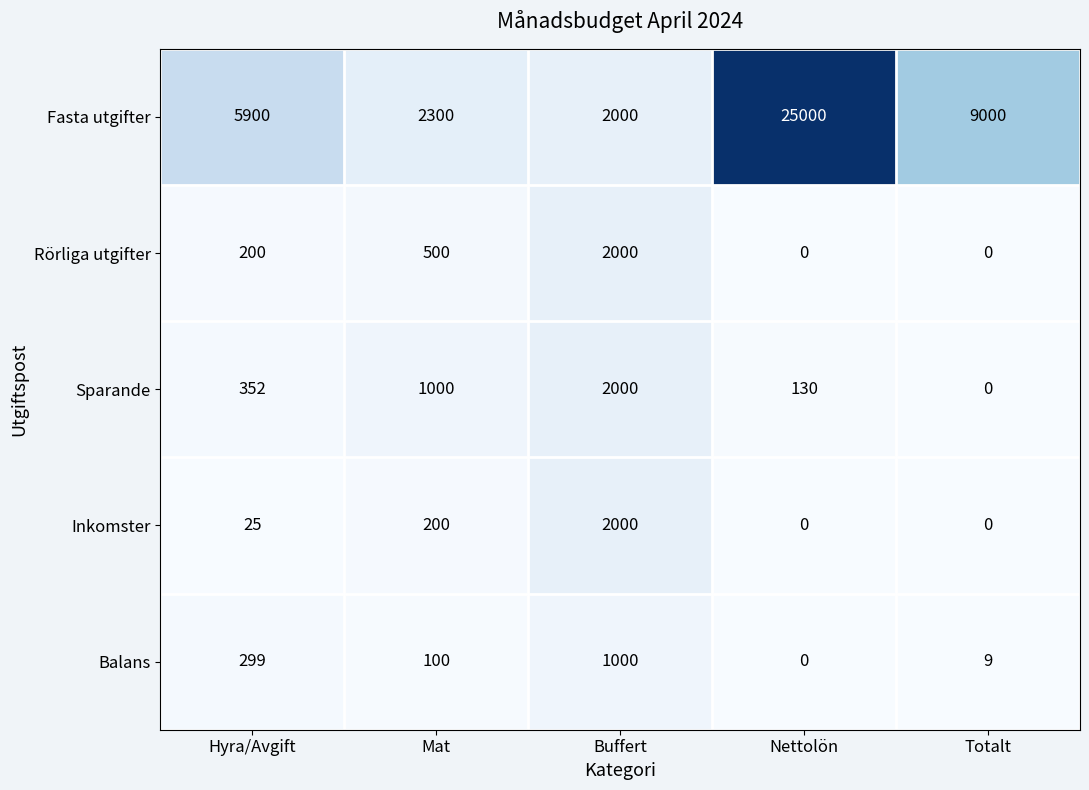

What is the approximate value of Rörliga utgifter at Buffert, to the nearest 100?

2000